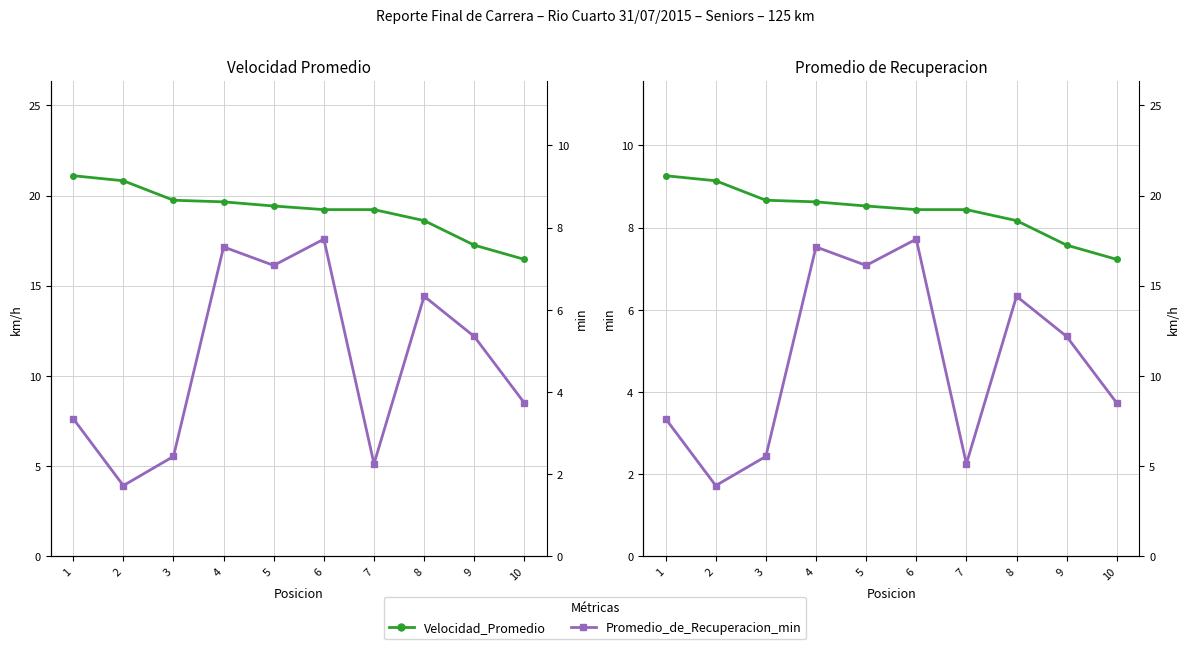

At how many categories does at least one series exceed 7?

10